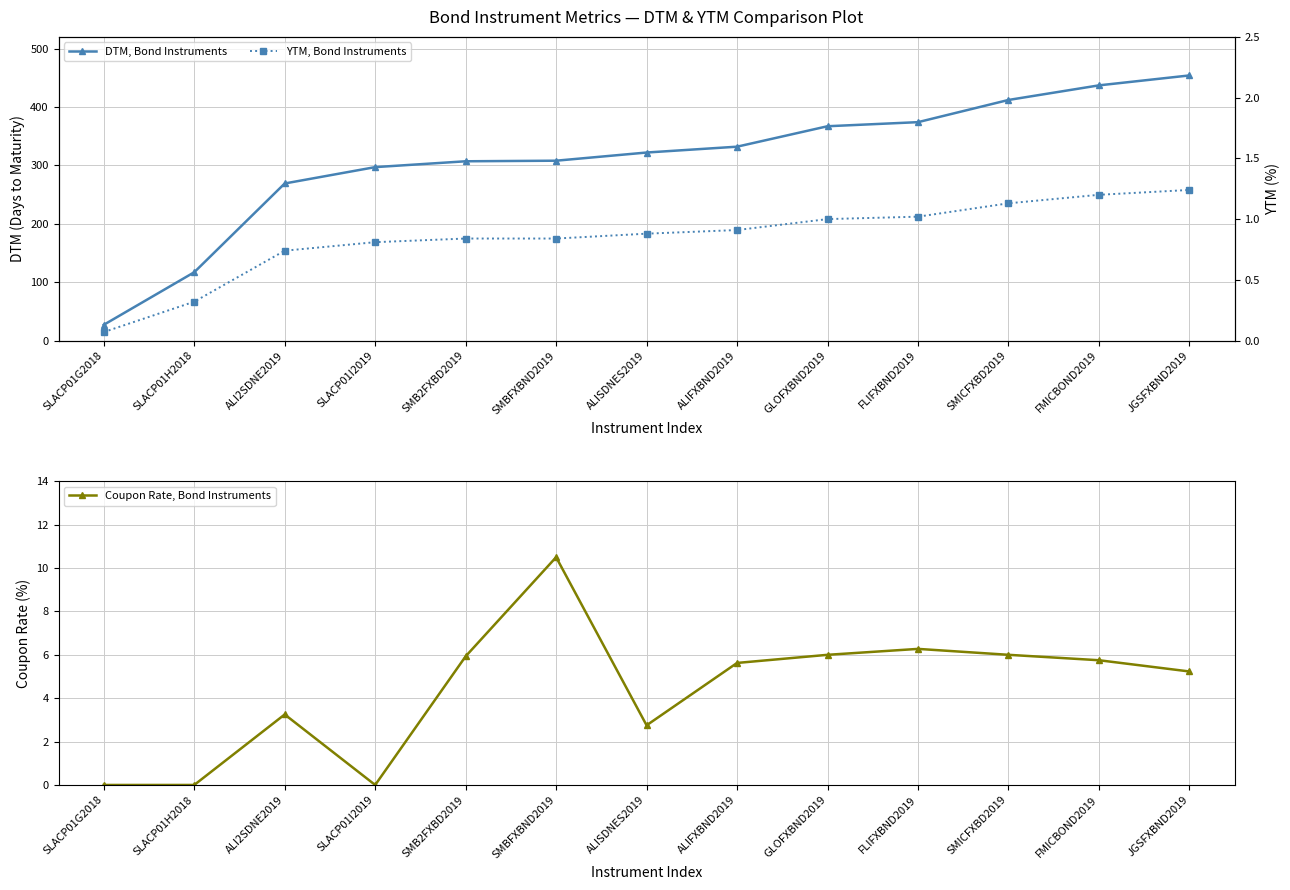

Between which two adjacent categories do Coupon Rate, Bond Instruments and YTM, Bond Instruments first intersect?

SLACP01H2018 and ALI2SDNE2019